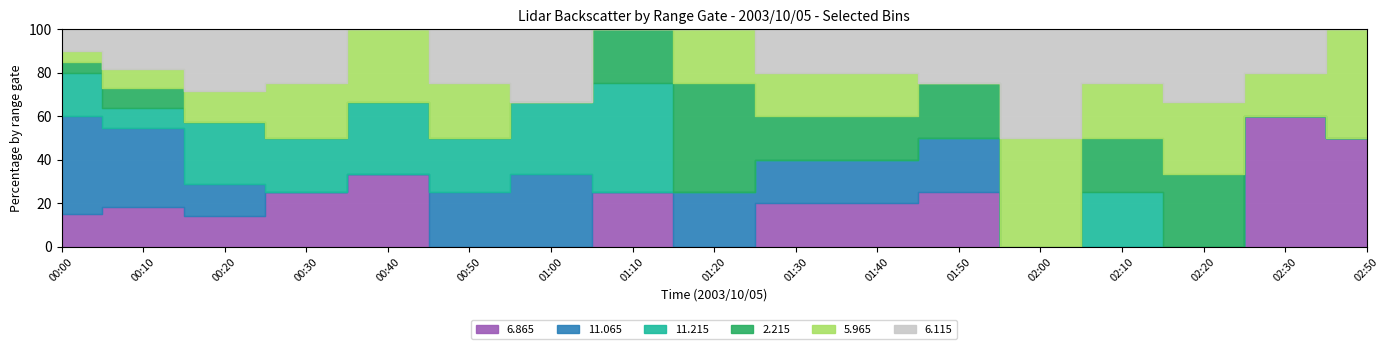

What are all the series names shown in the legend?

  6.865,  11.065,  11.215,   2.215,   5.965,   6.115